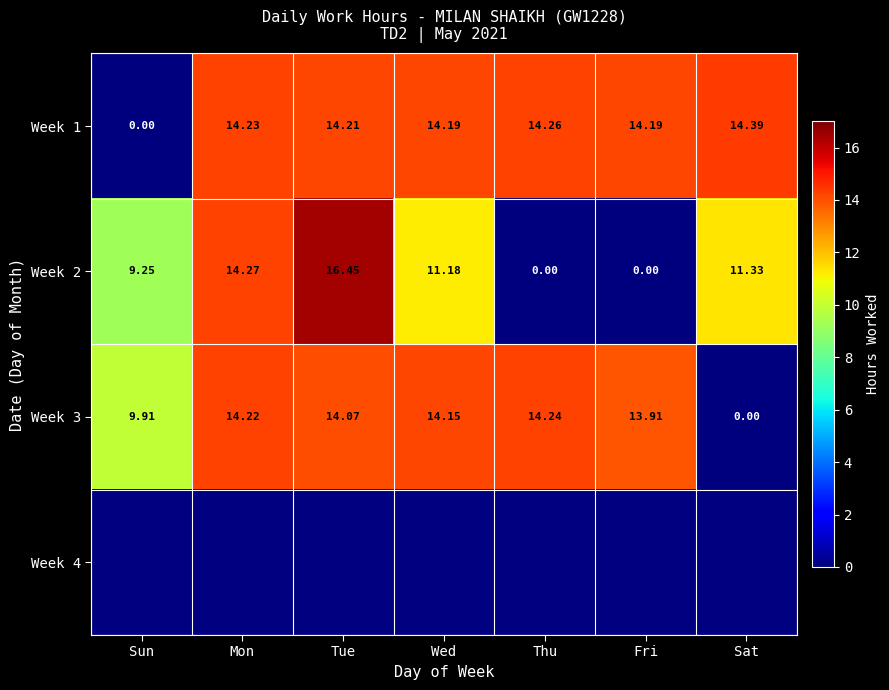

At which label is Week 3 closest to 7?

Sun